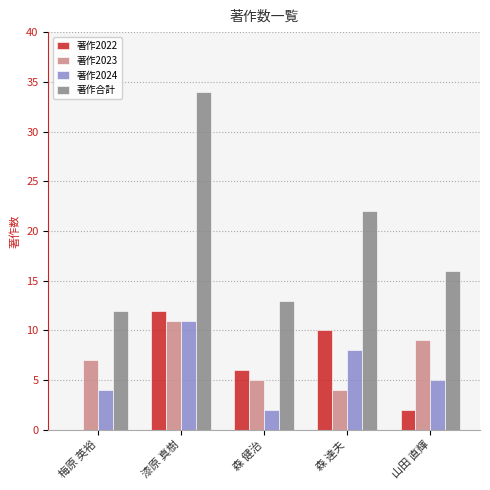

Between 漆原 真樹 and 森 達夫, which series saw the biggest shift?

著作合計